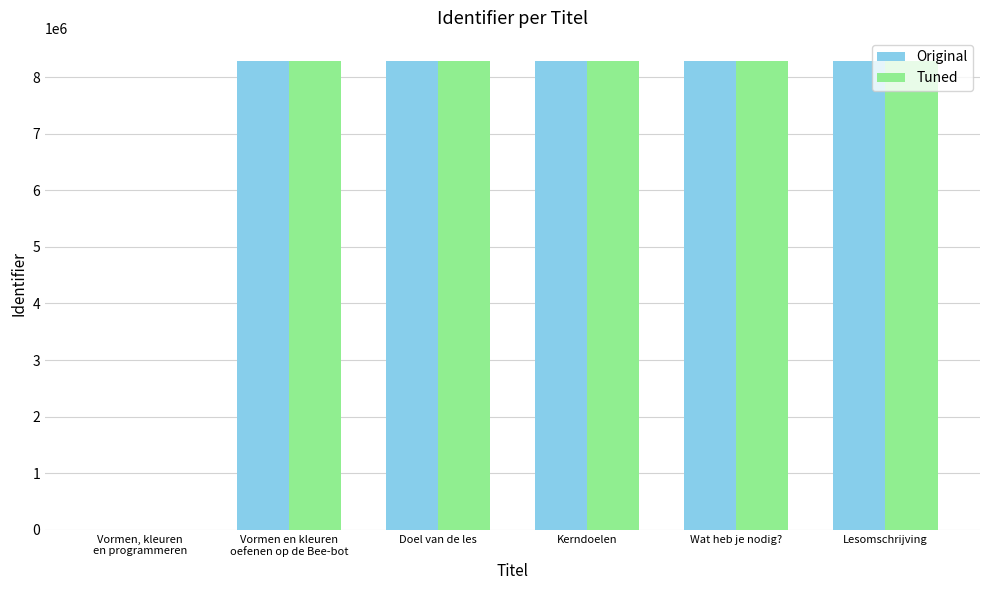

What is the maximum value shown in the chart?

8278334